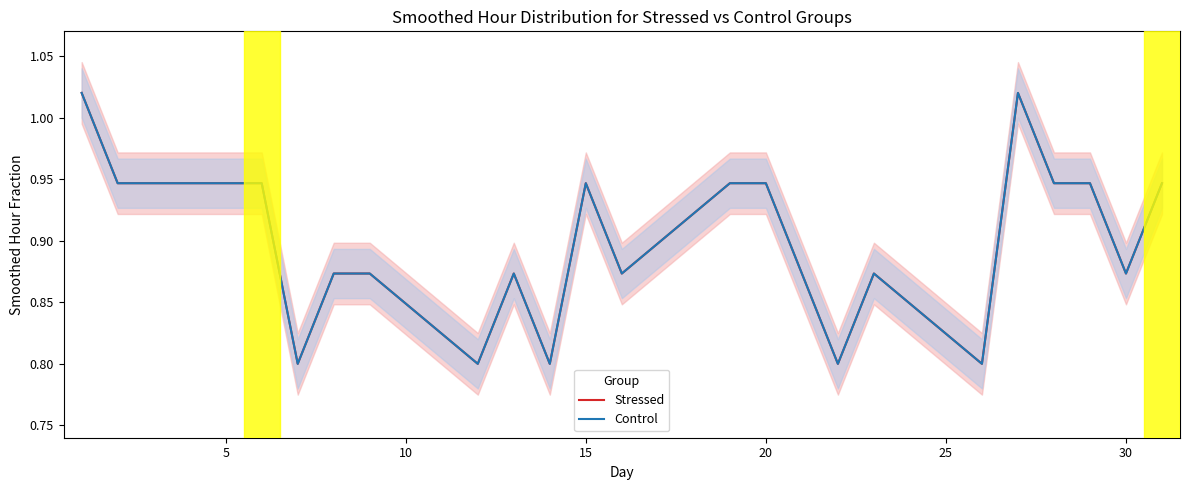

The Stressed series shows 0.4 at 17. True or false?

False